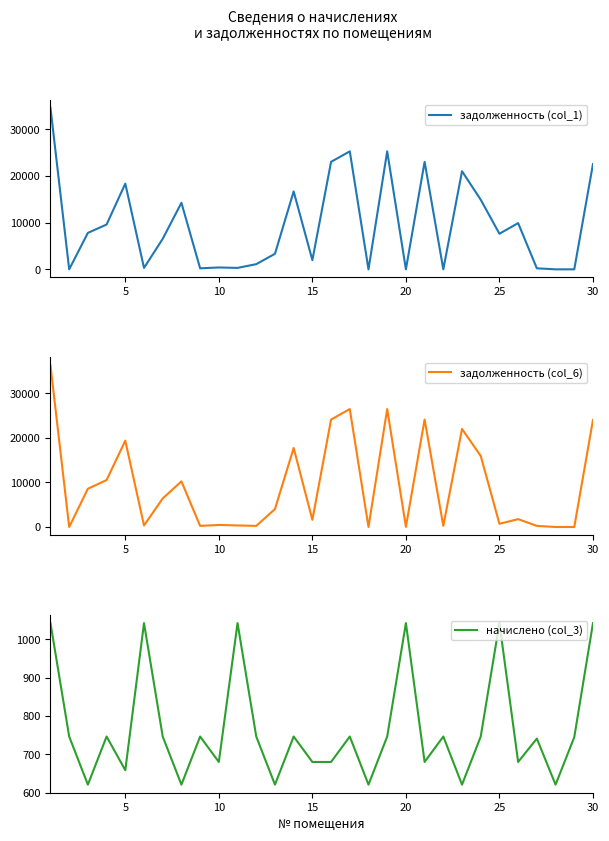

What is the lowest value of the начислено (col_3) series?

620.7